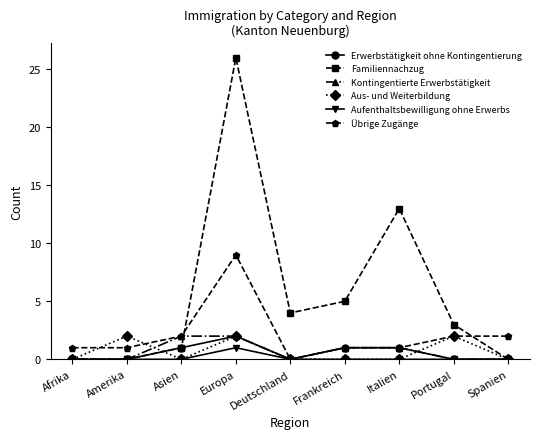

True or false: Erwerbstätigkeit ohne Kontingentierung has more than 2 points higher than both neighbors.

False